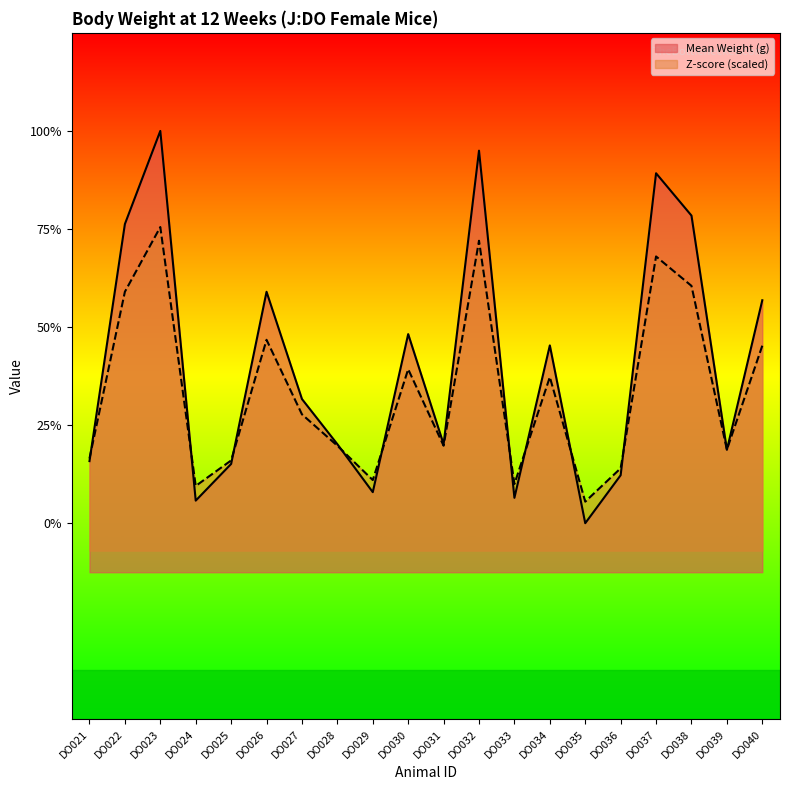

Which series has the widest spread of values?

Mean Weight (g)